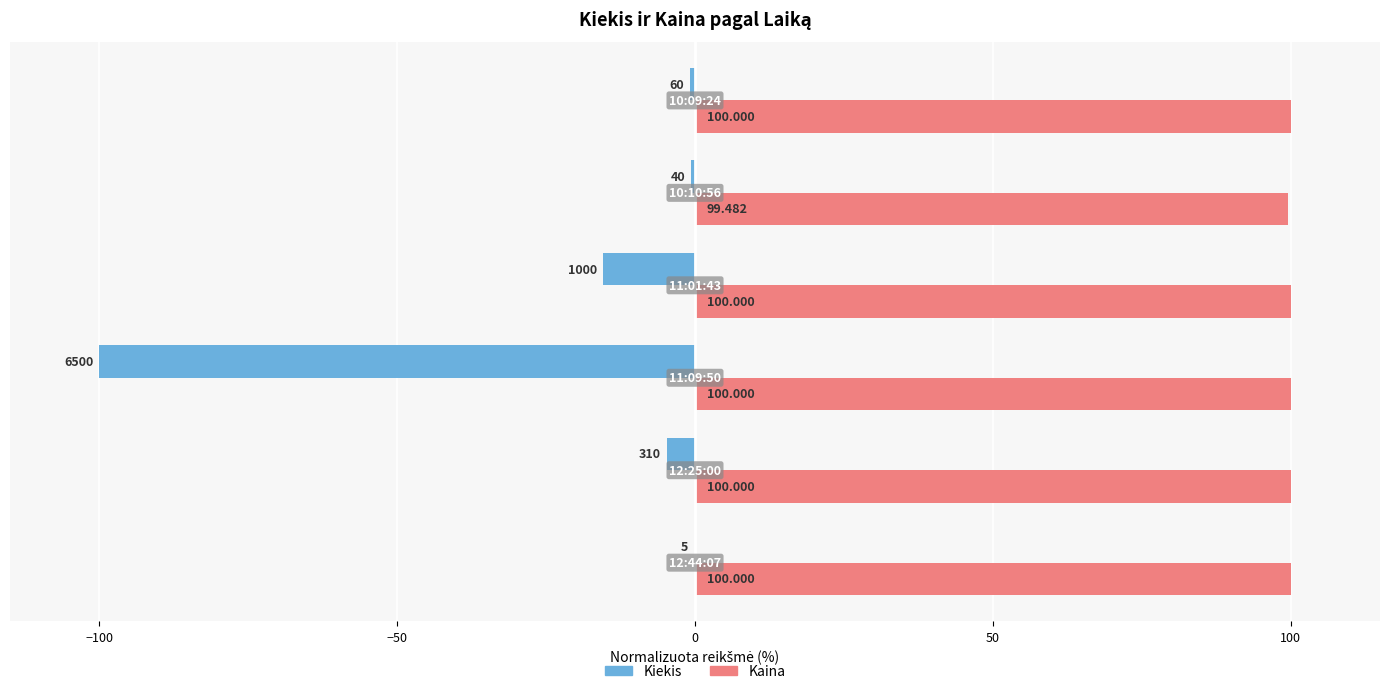

What is the sum of all Kiekis values?

-121.8